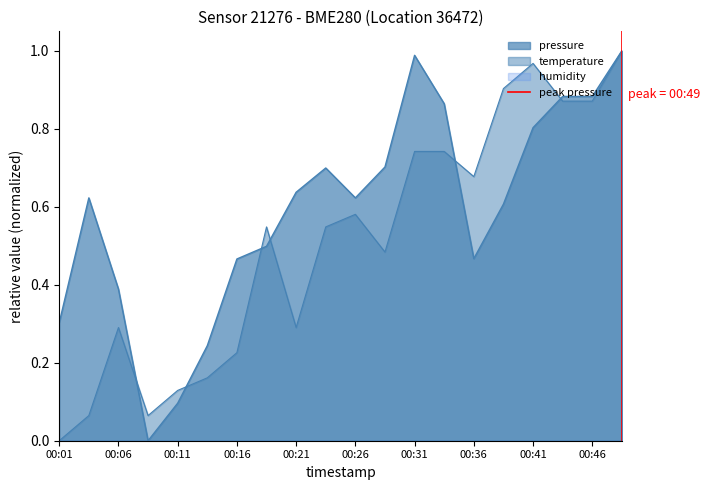

Between 00:06 and 00:01, which is larger?

00:06